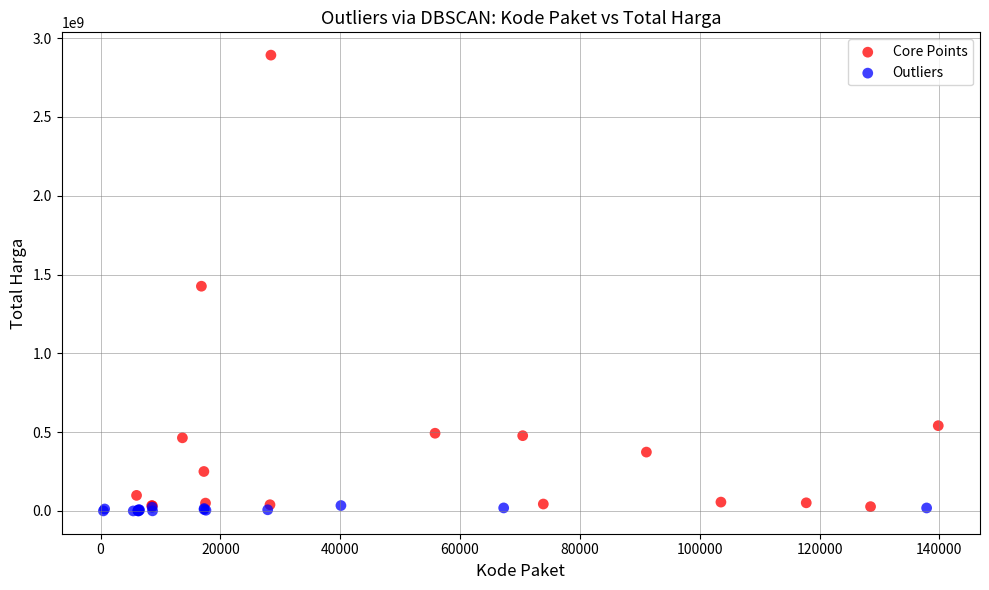

Which series contains the highest Y value?

Core Points